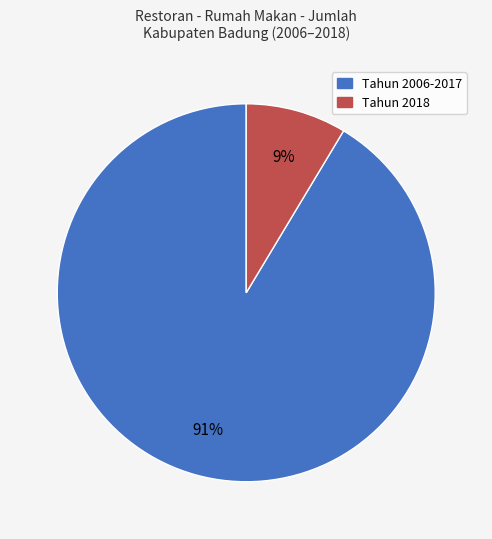

Count the number of slices in the pie.

2